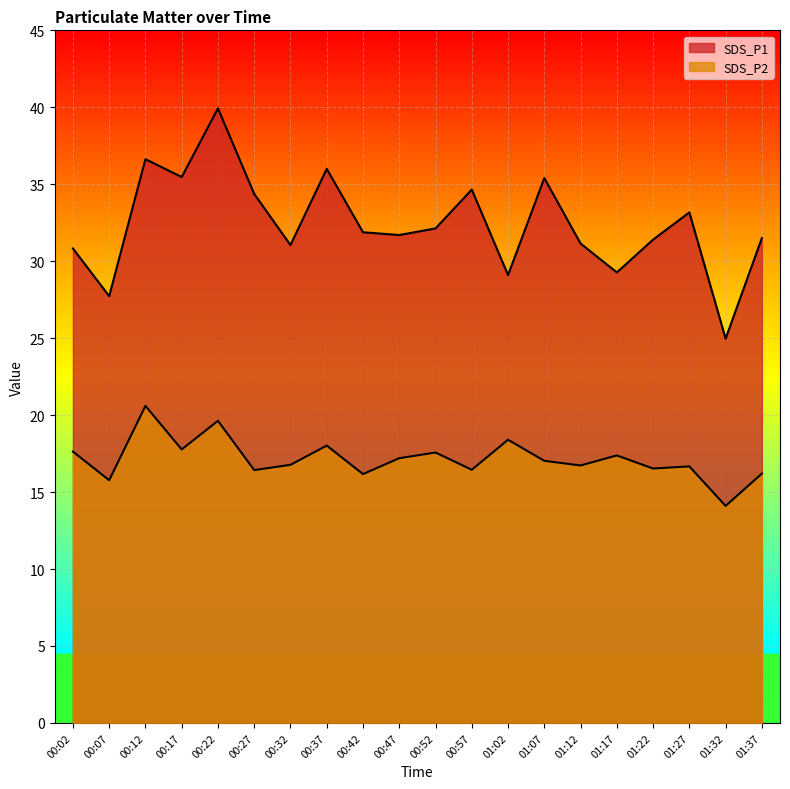

How many lines are shown in the chart?

2